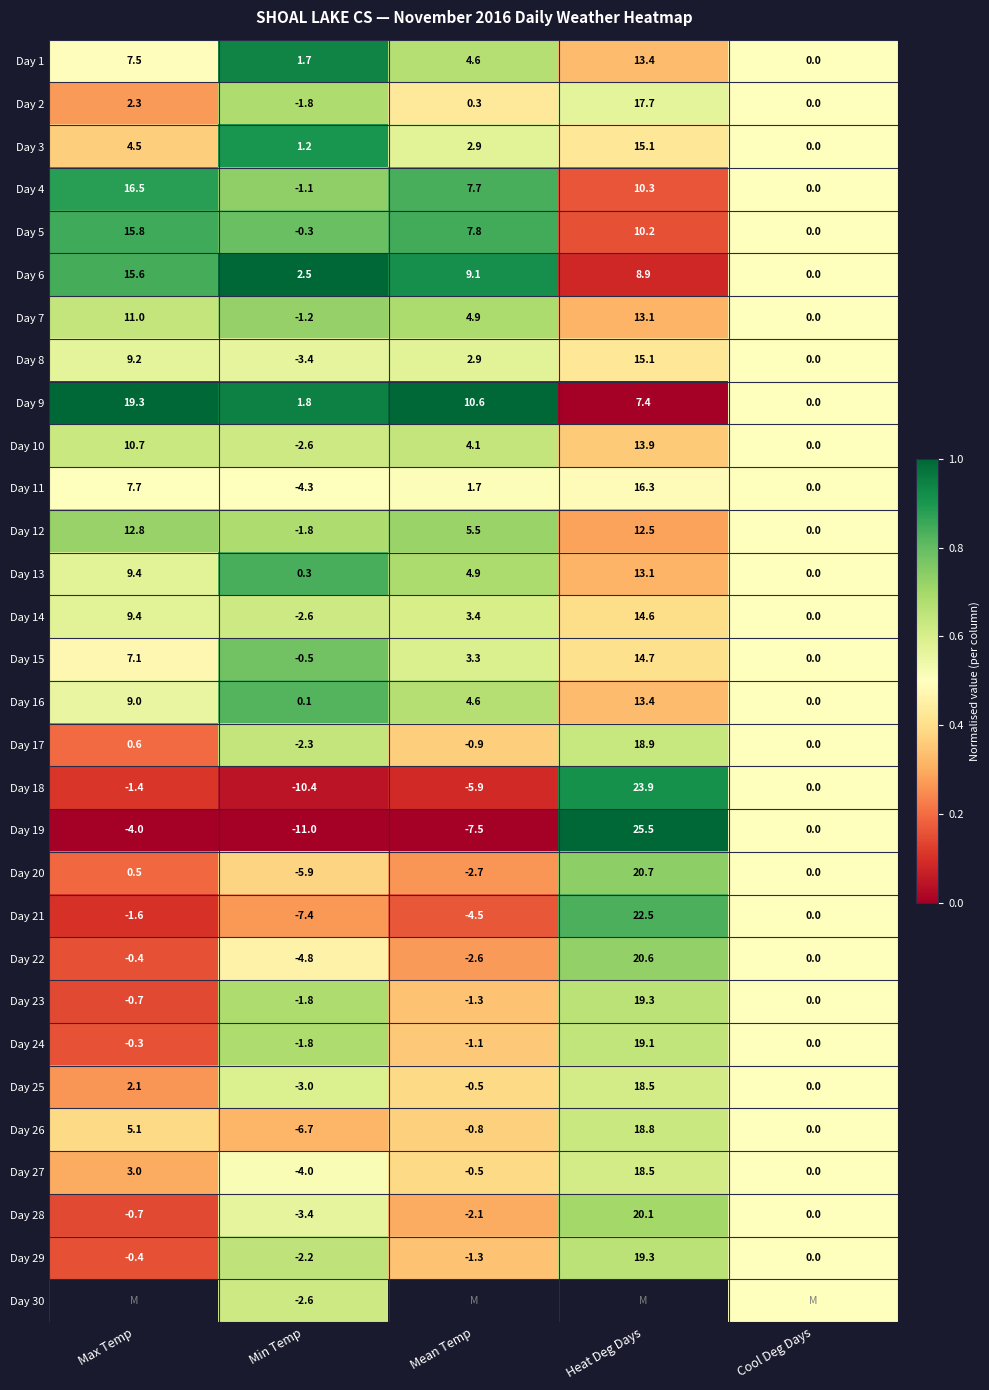

Which category has the highest value in the Day 27 series?

Heat Deg Days